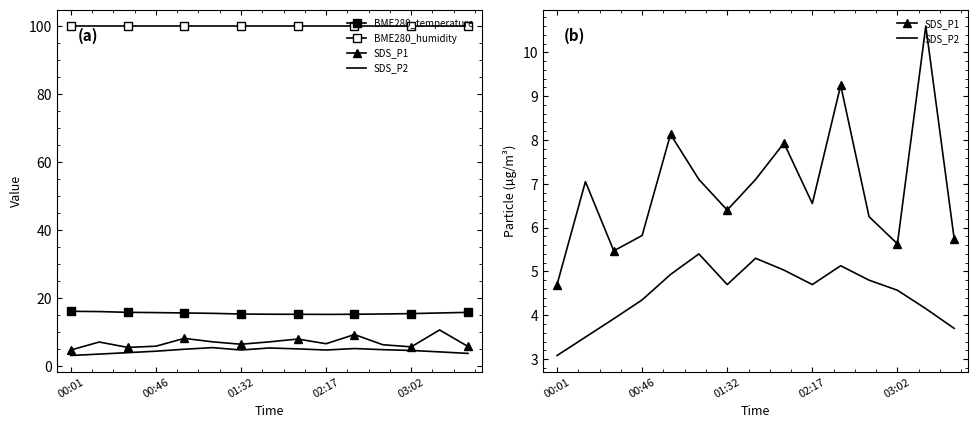

True or false: SDS_P2 and SDS_P1 intersect in this chart.

False